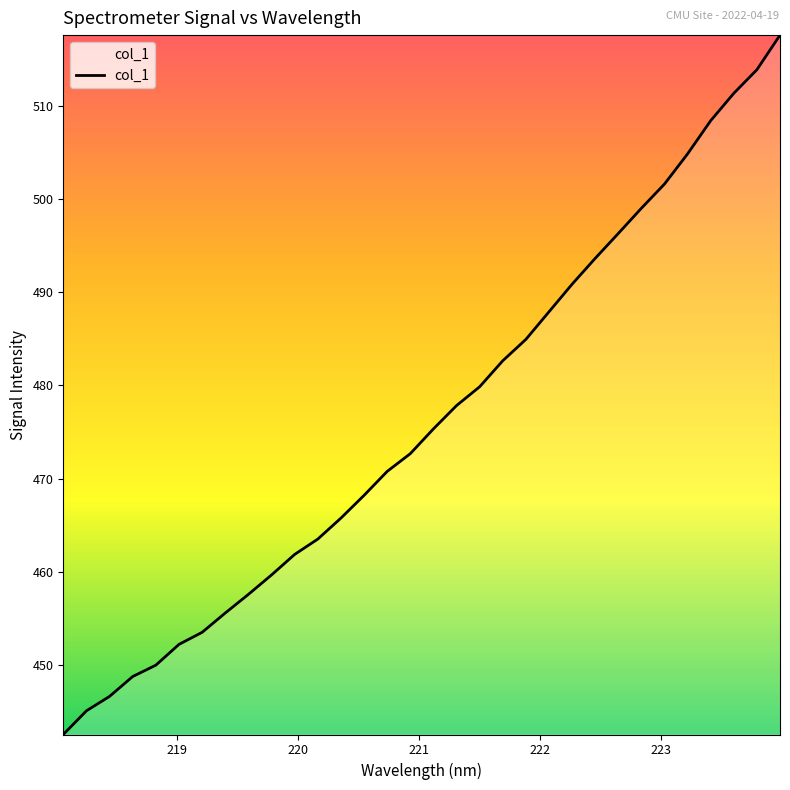

How many lines are shown in the chart?

1